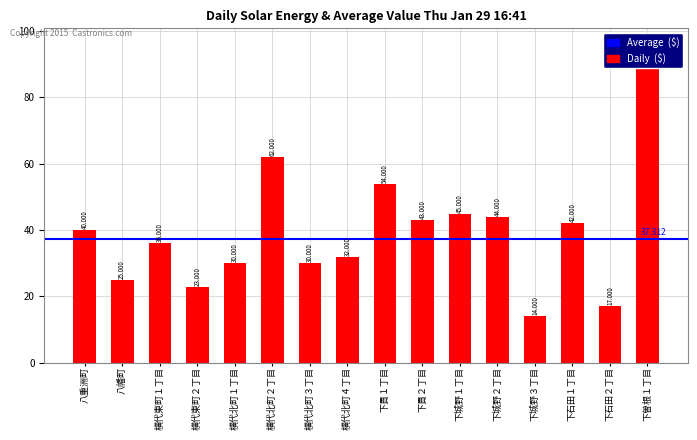

Which has a higher value, 横代北町４丁目 or 下石田２丁目?

横代北町４丁目